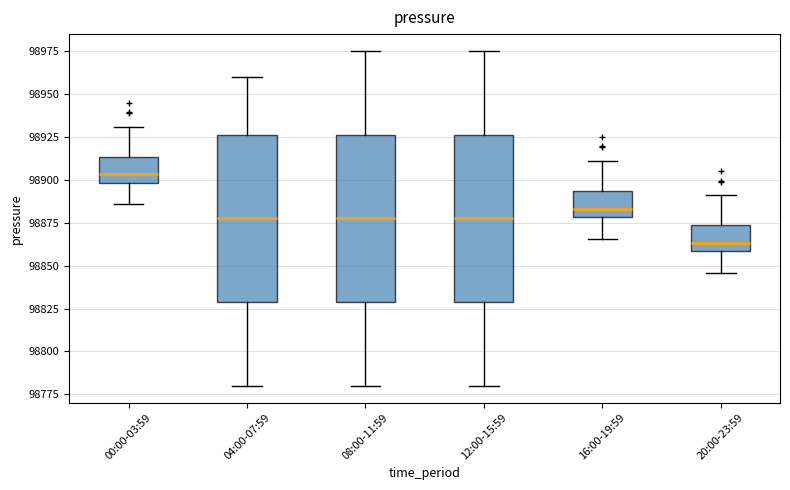

Where is the lower edge of the box for 12:00-15:59 on the y-axis? The values are not printed on the chart, so give them approximately, as read against the axis.

98830